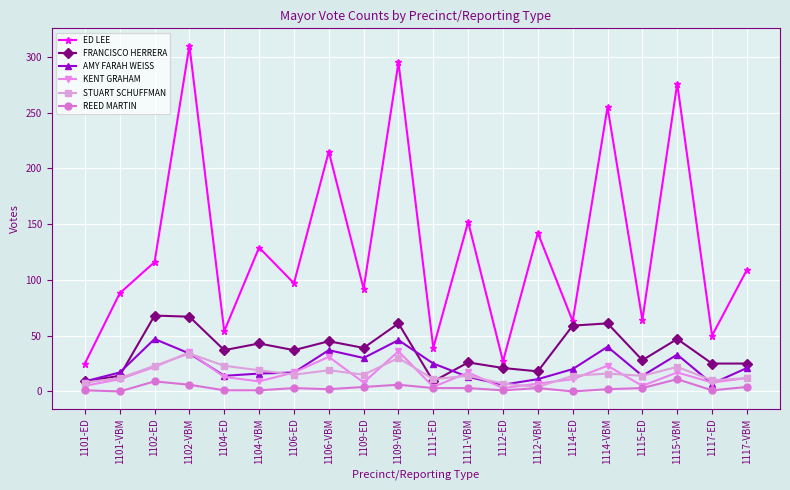

Count the number of data series in this chart.

6